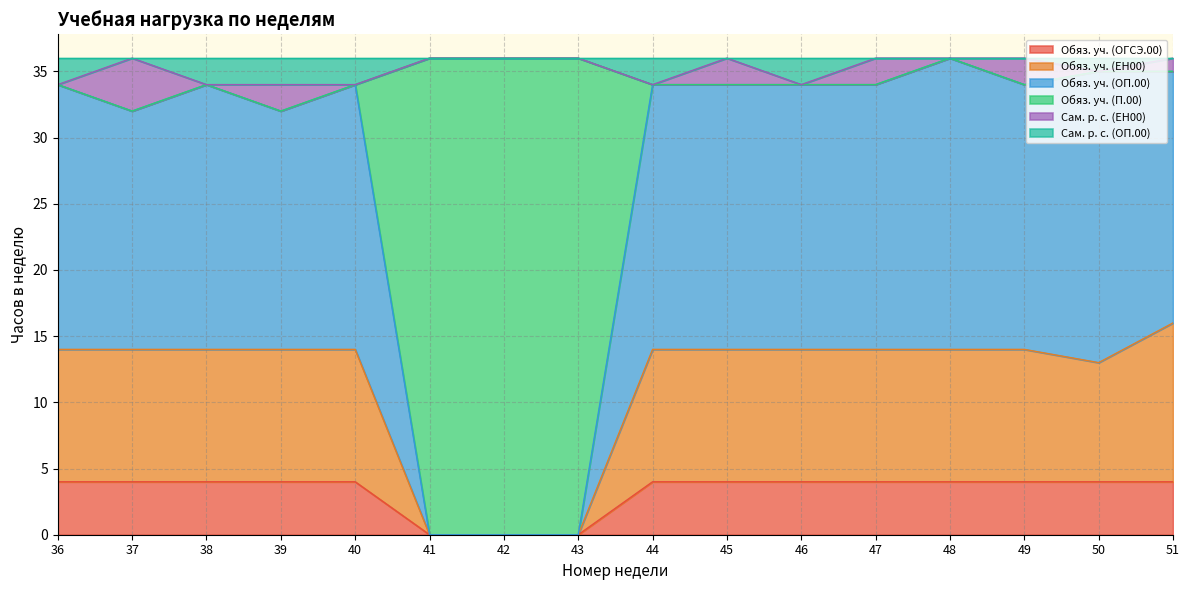

Which series changed the most between 36 and 40?

Обяз. уч. (ОГСЭ.00)